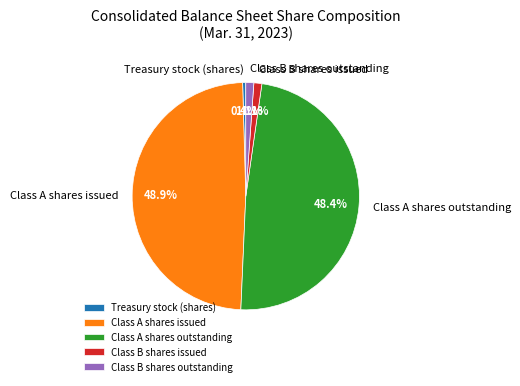

To the nearest percent, what is the average slice percentage?

20%